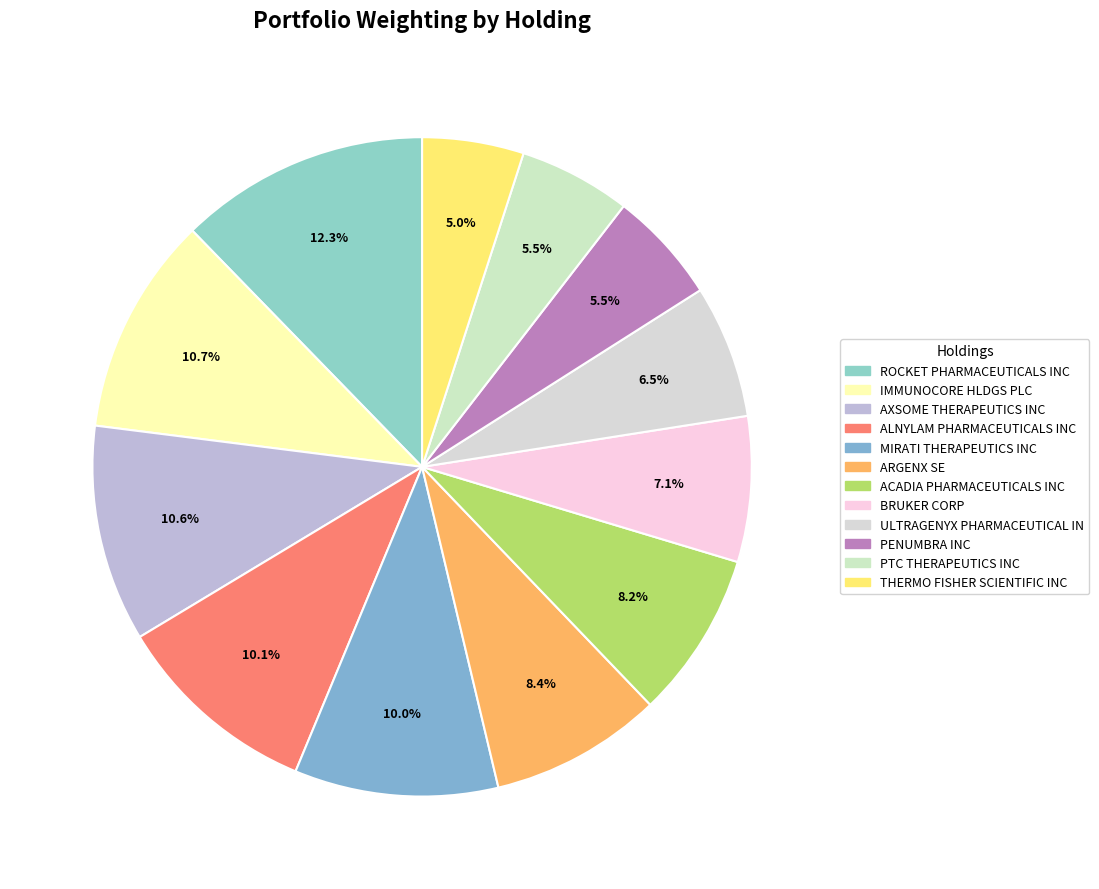

Approximately how many times larger is the value at ACADIA PHARMACEUTICALS INC compared to AXSOME THERAPEUTICS INC?

0.8